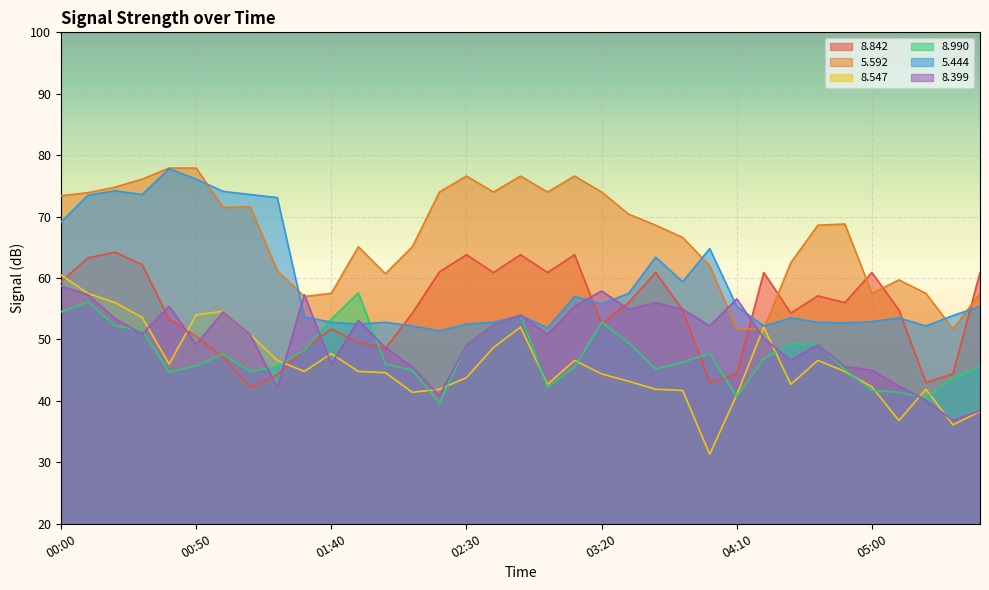

What is the label of the 20th point from the left?

03:10